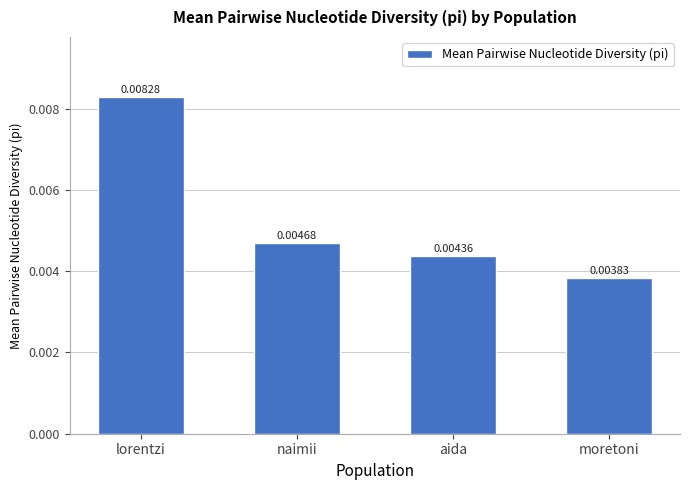

List the labels in order of value, smallest first.

moretoni, aida, naimii, lorentzi